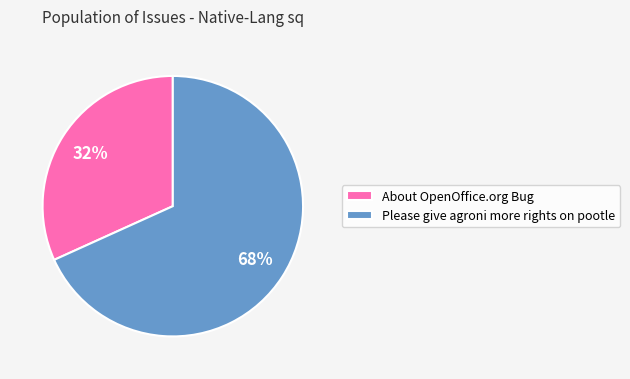

What is the smallest slice in the pie chart?

About OpenOffice.org Bug